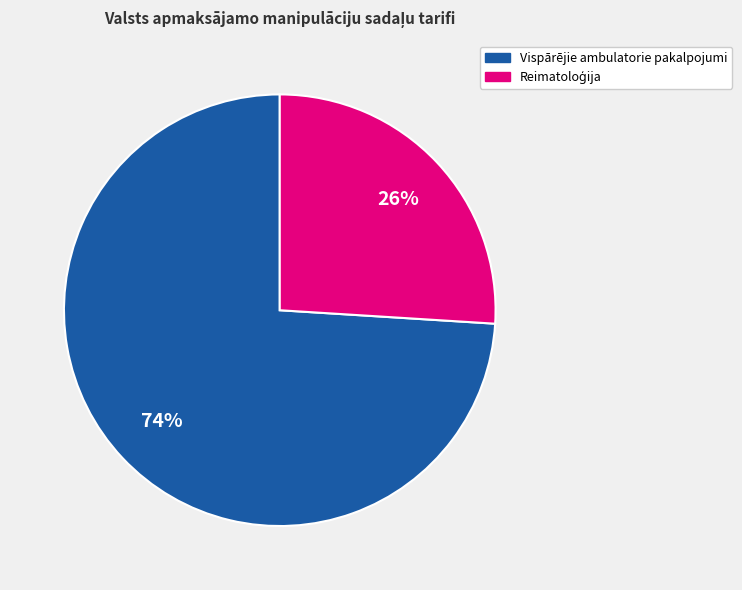

To the nearest percent, what is the average slice percentage?

50%